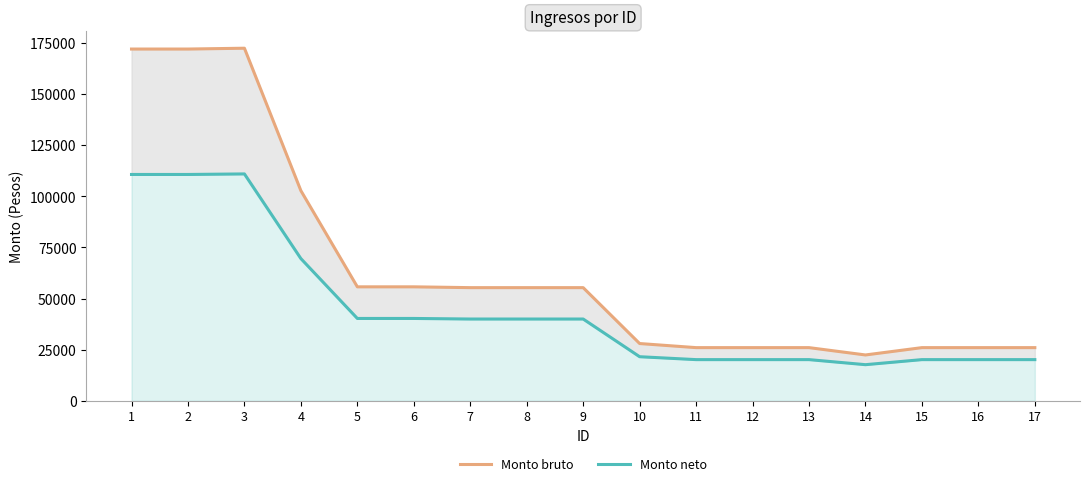

At which category does Monto neto reach its first local valley?

14